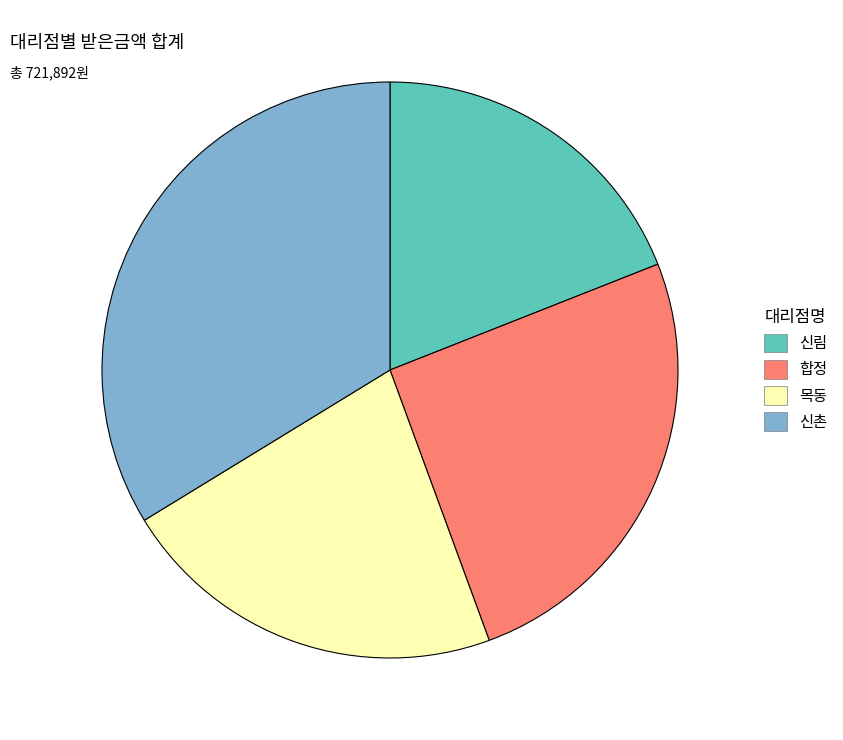

Is there any slice that represents more than half of the pie?

No